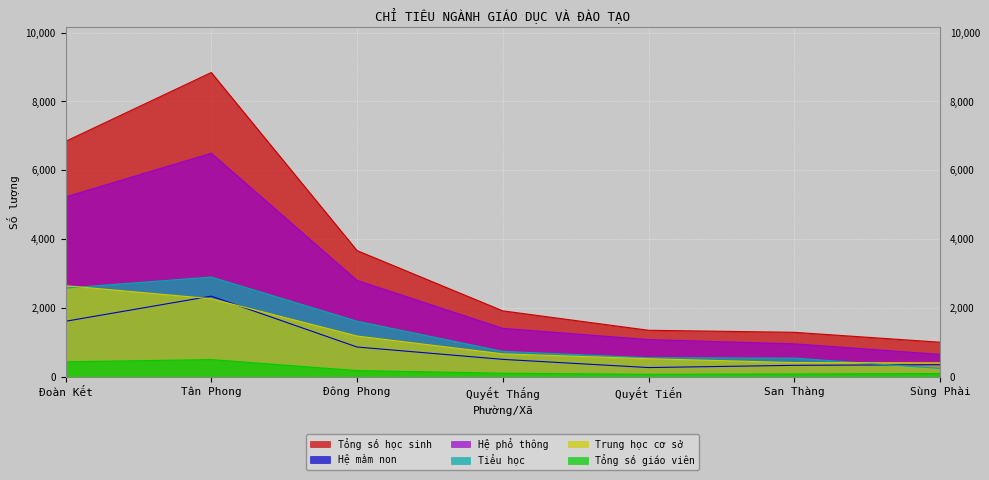

At how many categories does at least one series exceed 2006?

3